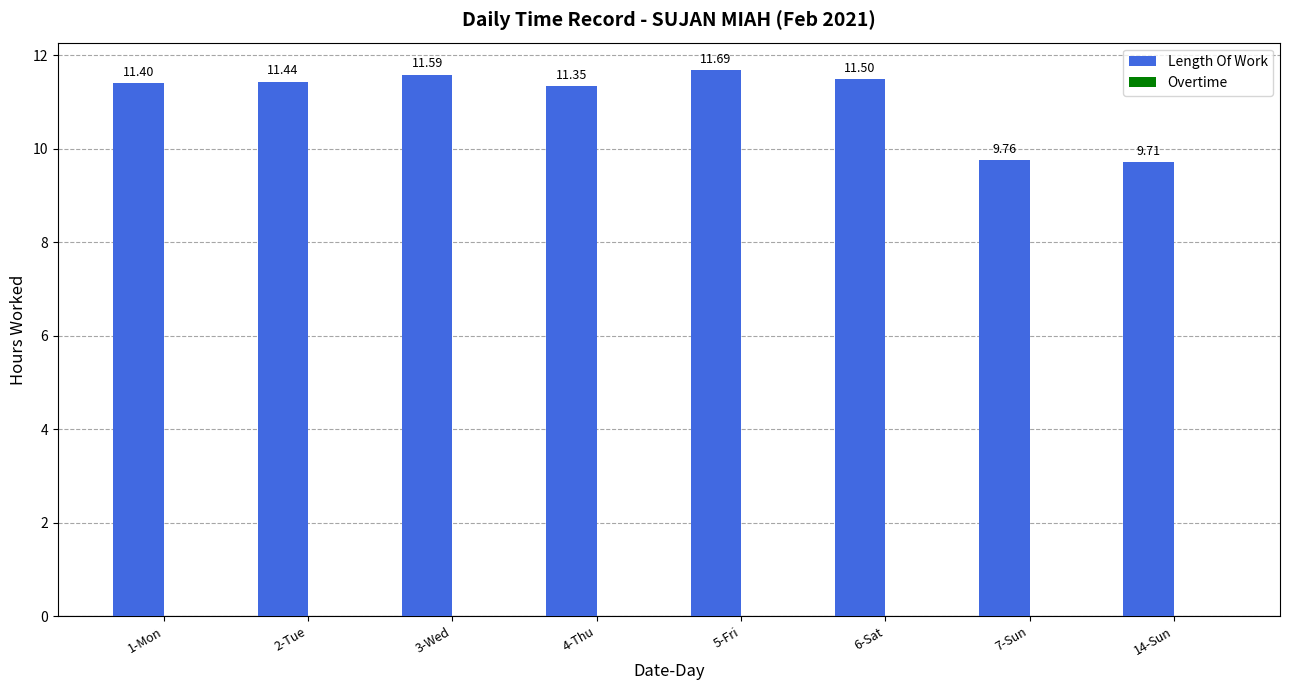

Rank the categories by value from lowest to highest.

14-Sun, 7-Sun, 4-Thu, 1-Mon, 2-Tue, 6-Sat, 3-Wed, 5-Fri